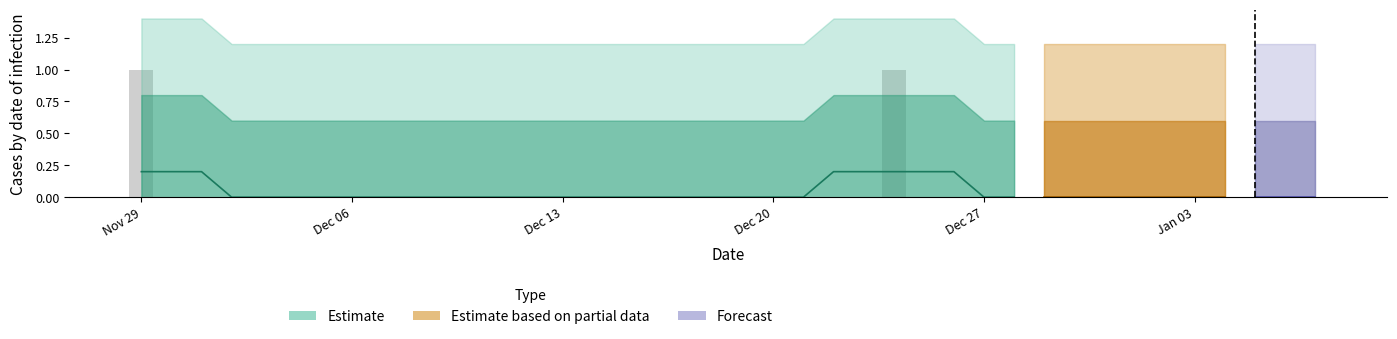

What is the label of the 29th bar from the left?

Dec 27